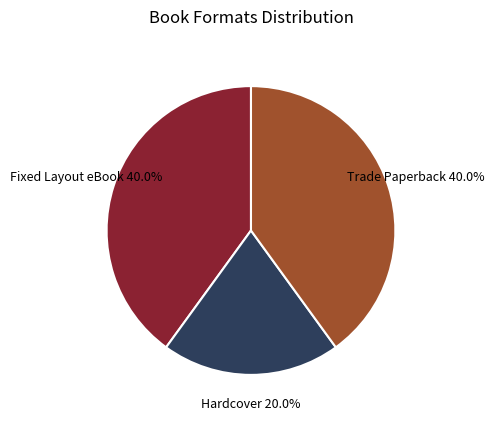

What percentage is the Trade Paperback slice, to the nearest percent?

40%